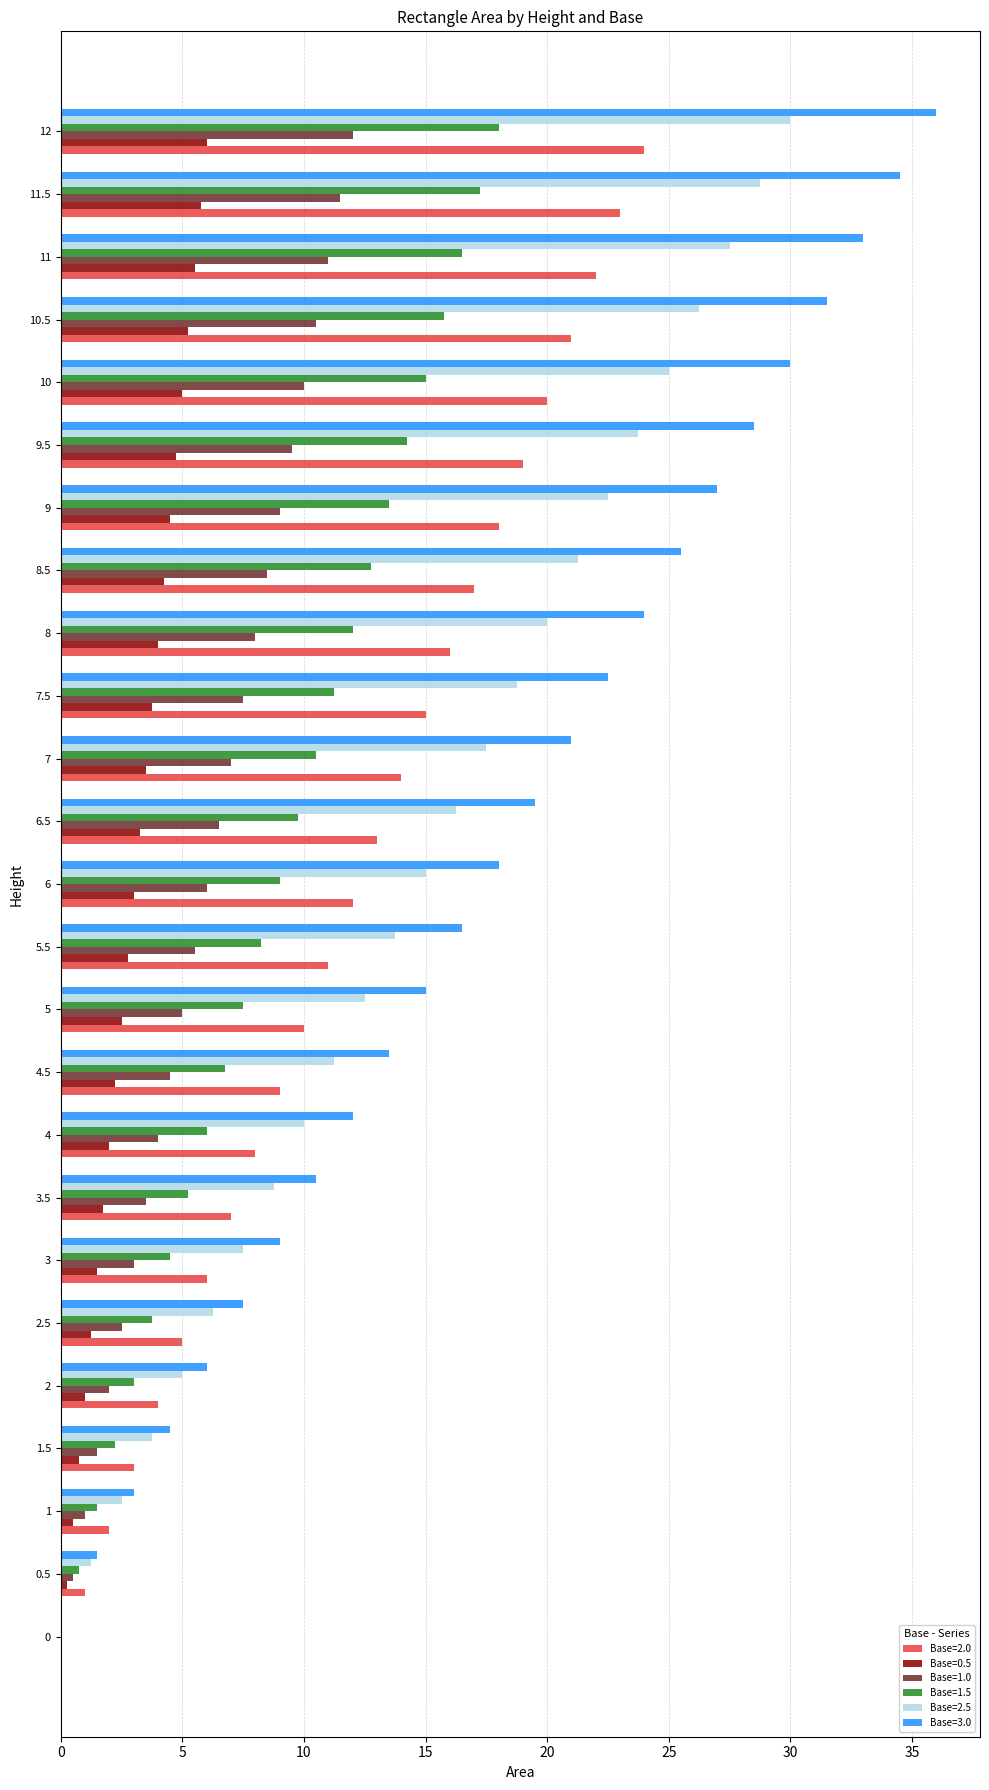

Is it true that Base=1.5 equals 2.2 at 1.5?

True